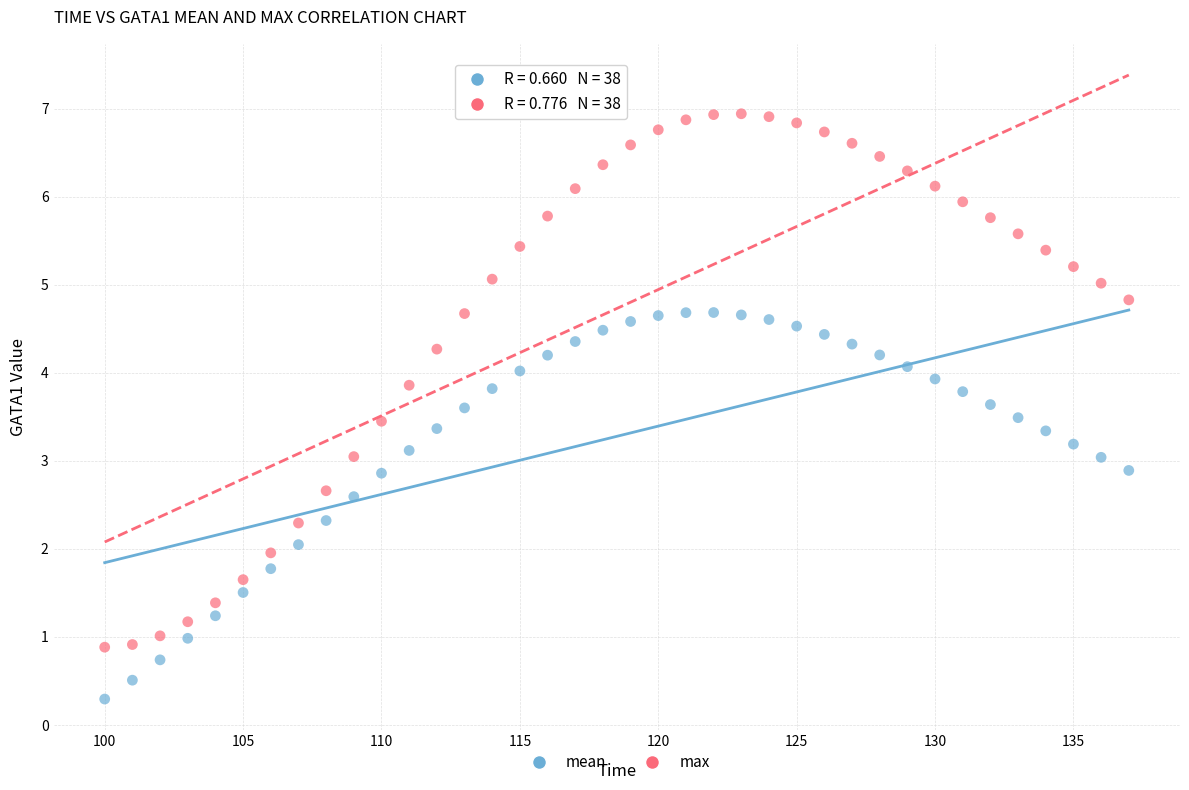

Across all data points, what is the range of Y values (max minus min)?

6.6